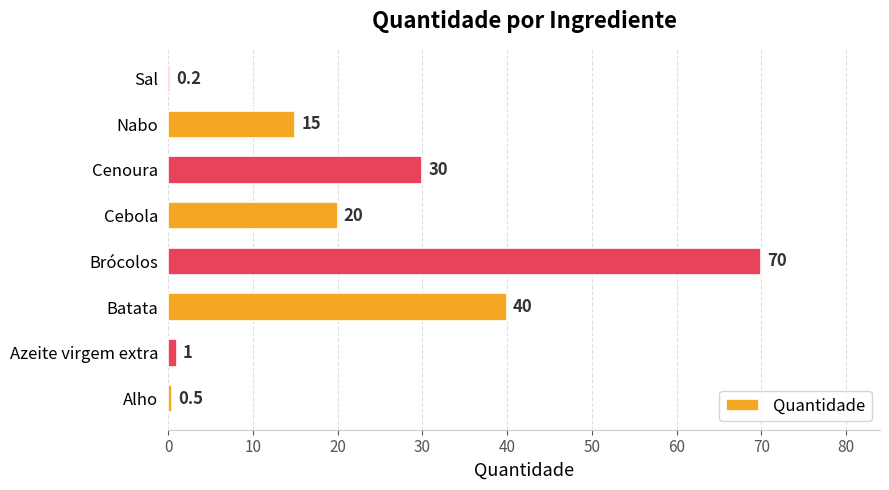

Read the value at Nabo.

15.0